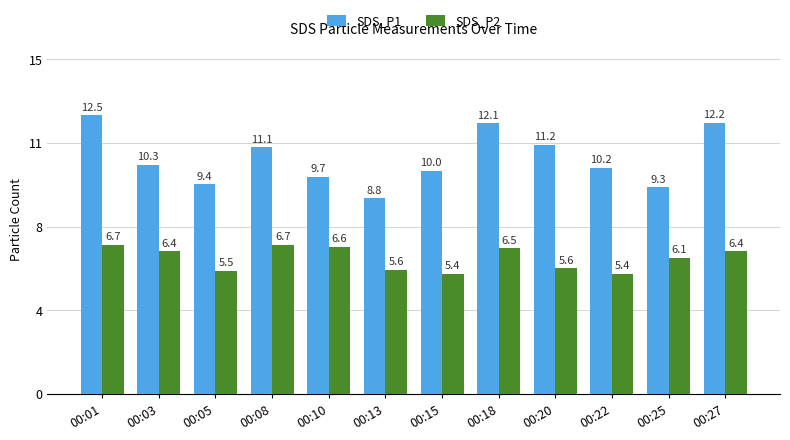

Are the bars horizontal?

No